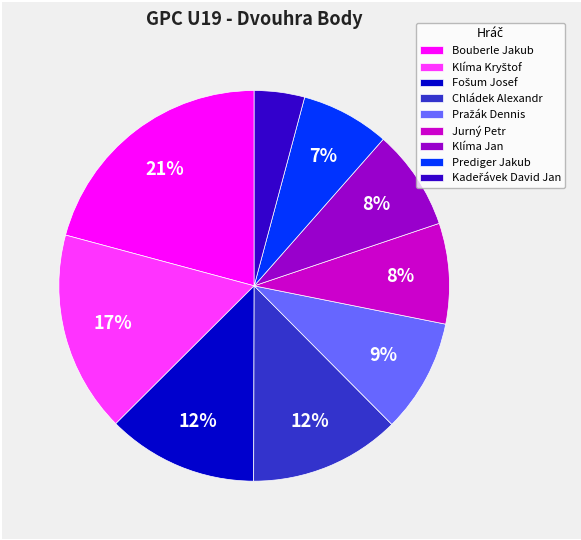

Approximately how many times larger is the value at Jurný Petr compared to Chládek Alexandr?

0.7